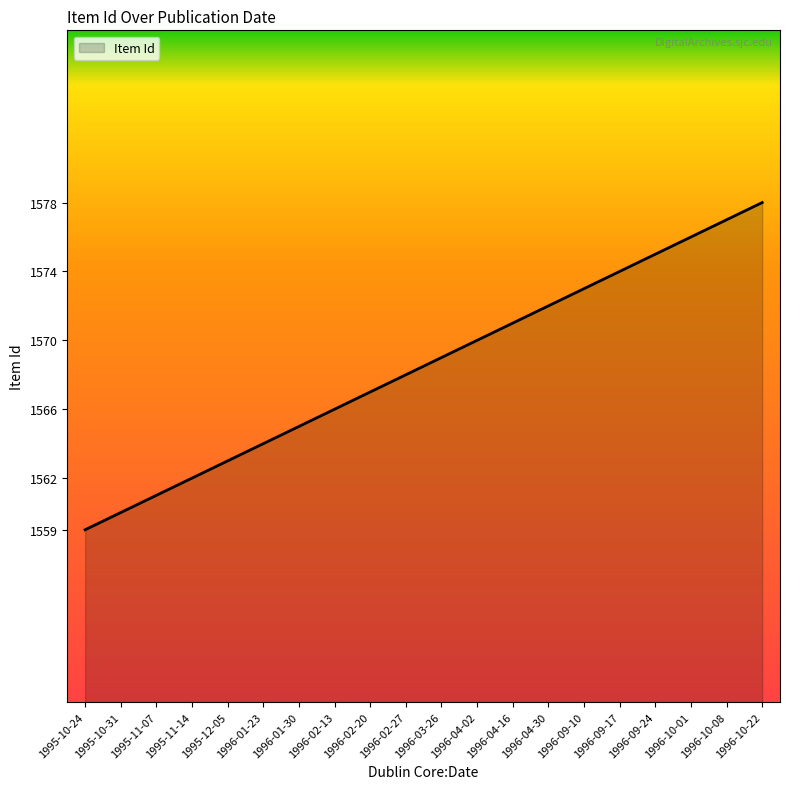

What is the change in value from 1995-12-05 to 1996-01-30?

+2